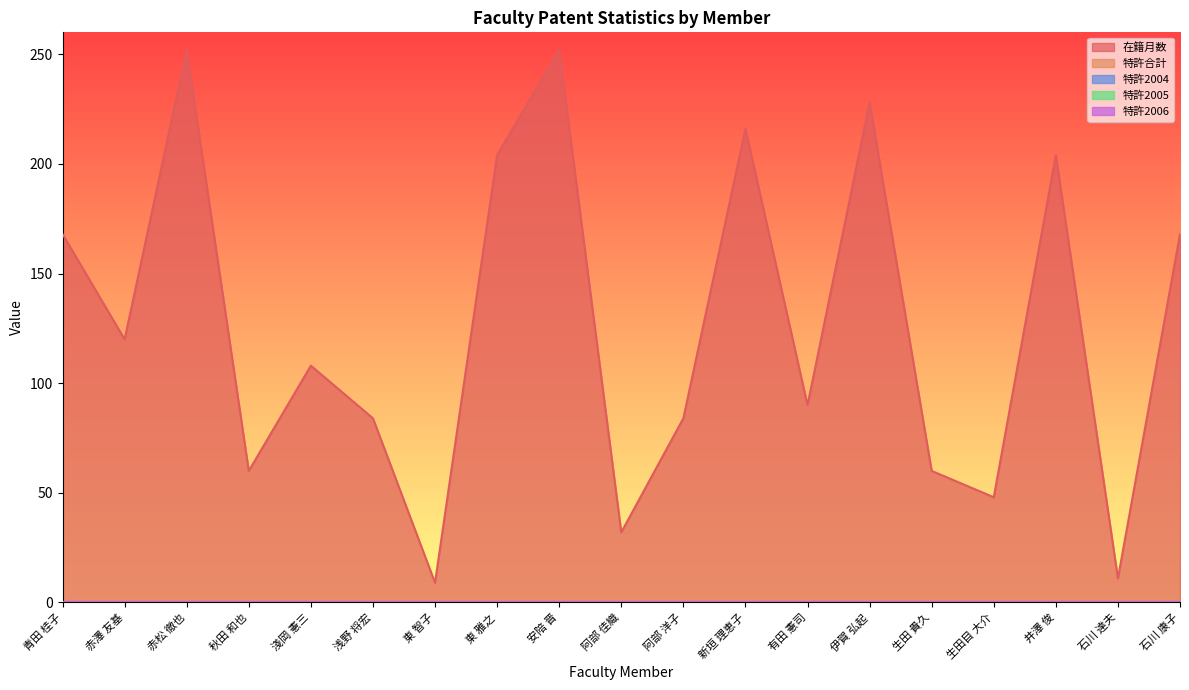

In 在籍月数, how many points are higher than both neighbors (excluding endpoints)?

6